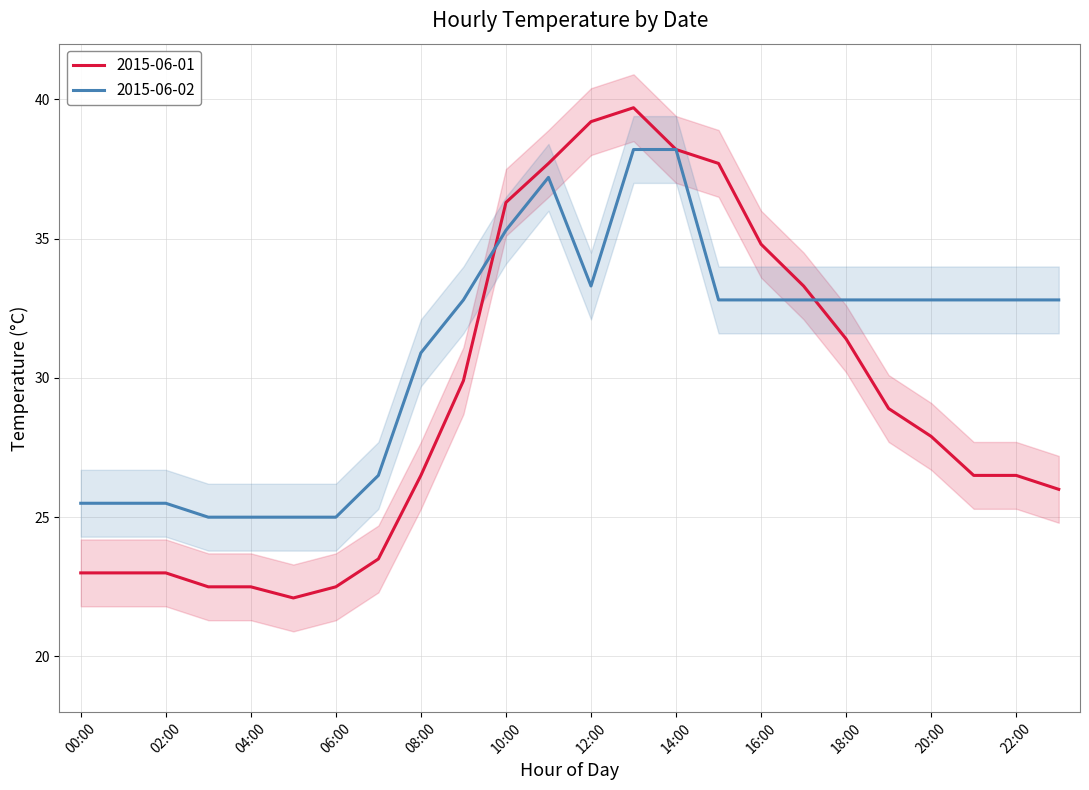

What is the lowest value of the 2015-06-02 series?

25.0